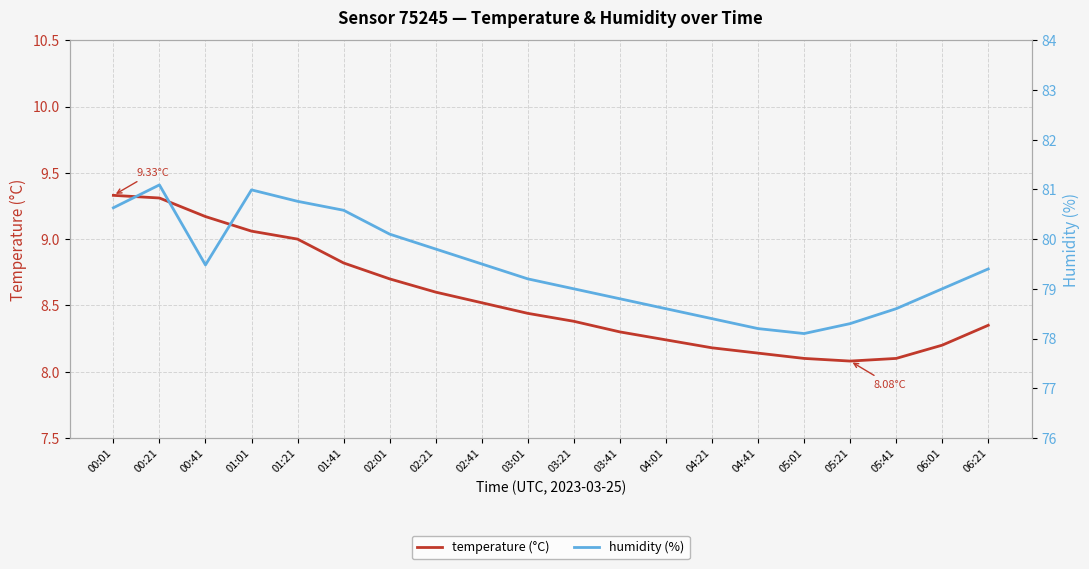

Reading left to right, transcribe all the data shown in this chart.

temperature (°C): 00:01=9.3	00:21=9.3	00:41=9.2	01:01=9.1	01:21=9.0	01:41=8.8	02:01=8.7	02:21=8.6	02:41=8.5	03:01=8.4	03:21=8.4	03:41=8.3	04:01=8.2	04:21=8.2	04:41=8.1	05:01=8.1	05:21=8.1	05:41=8.1	06:01=8.2	06:21=8.3
humidity (%): 00:01=80.6	00:21=81.1	00:41=79.5	01:01=81.0	01:21=80.8	01:41=80.6	02:01=80.1	02:21=79.8	02:41=79.5	03:01=79.2	03:21=79.0	03:41=78.8	04:01=78.6	04:21=78.4	04:41=78.2	05:01=78.1	05:21=78.3	05:41=78.6	06:01=79.0	06:21=79.4